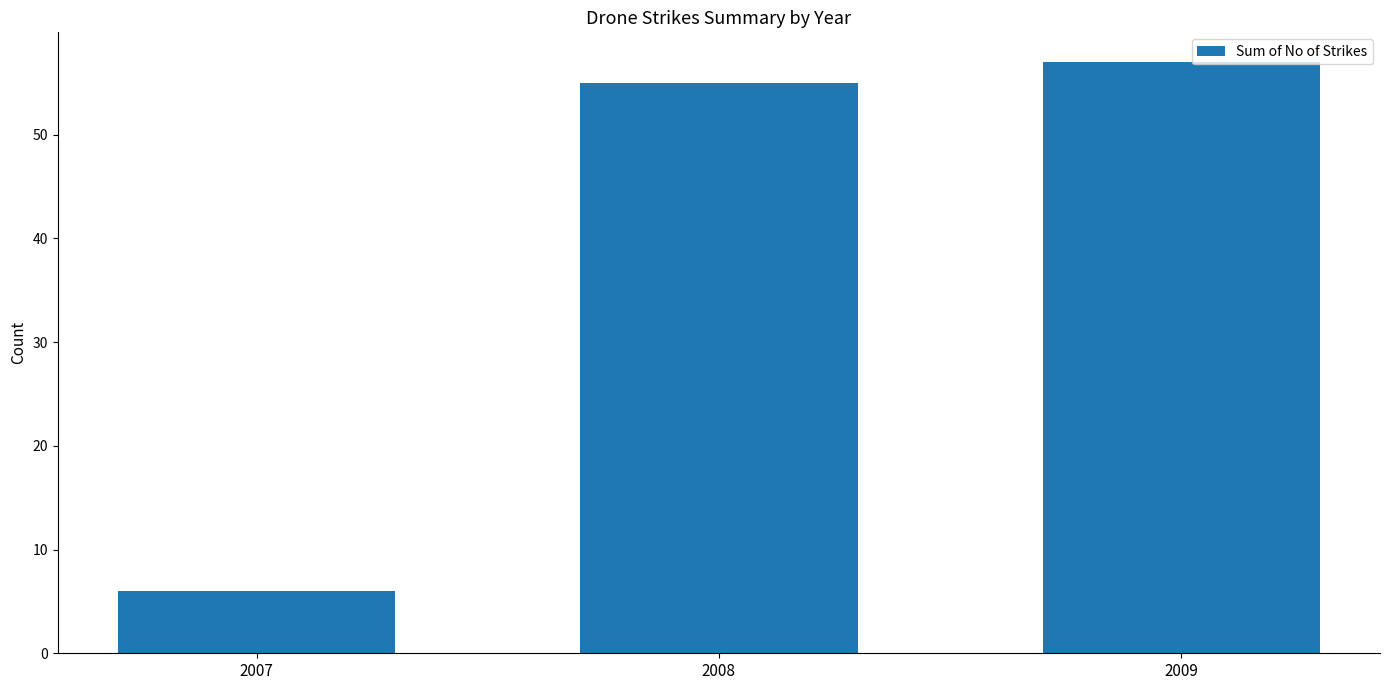

What is the difference between the values at 2007 and 2008?

49